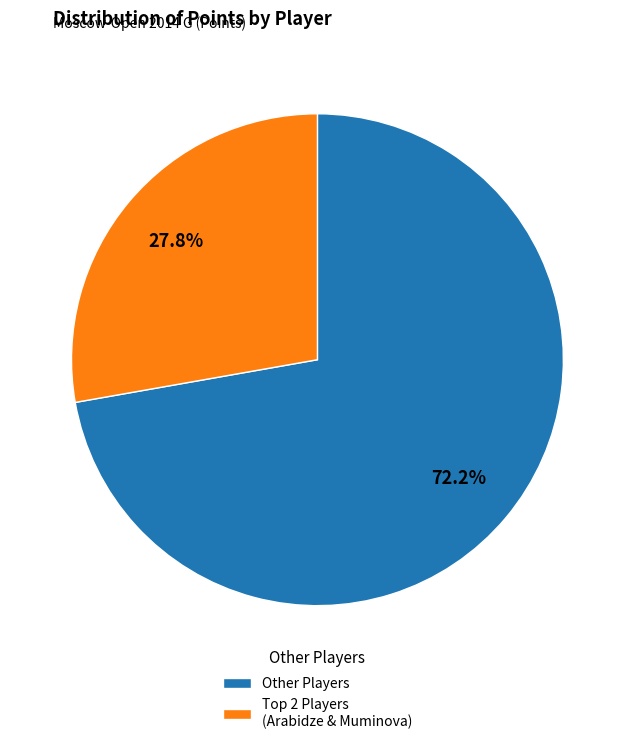

Which category has the smallest portion of the pie?

Top 2 Players (Arabidze & Muminova)